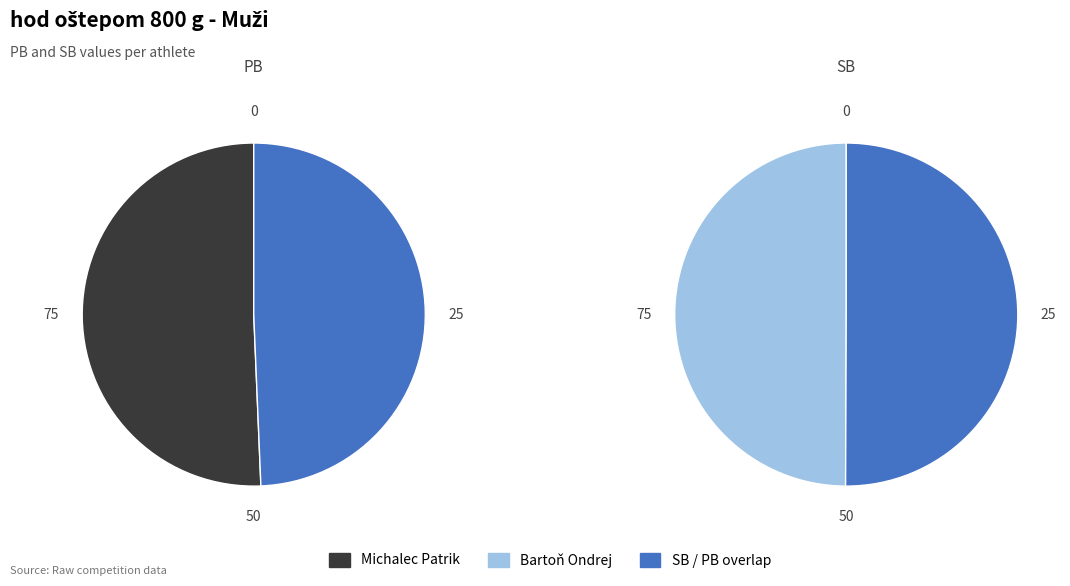

Which series has the widest spread of values?

PB